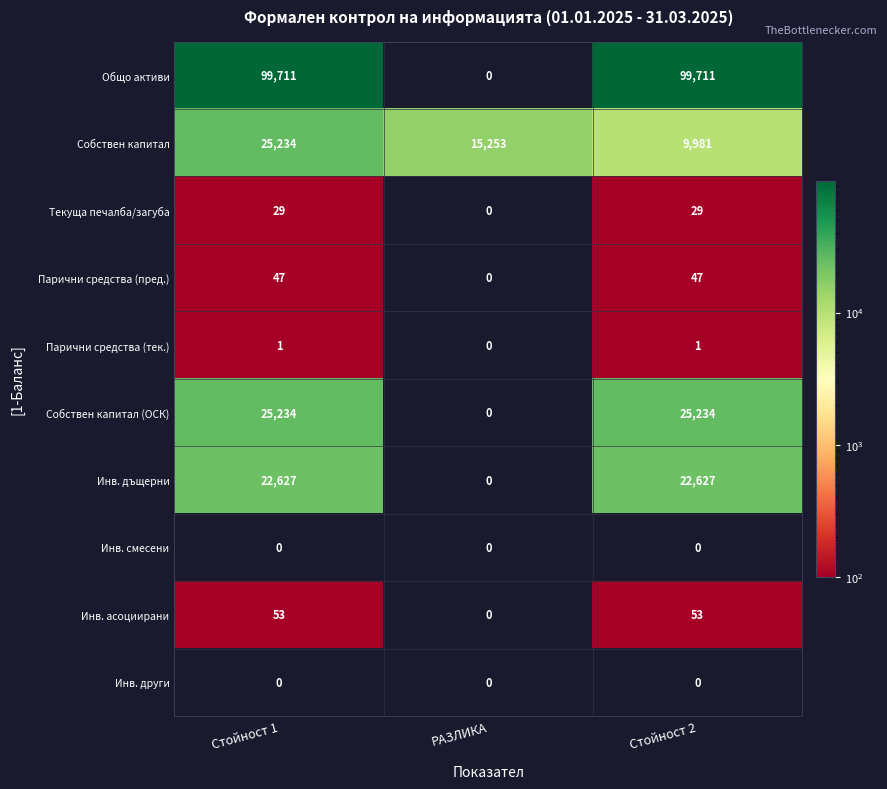

Reading right to left, transcribe all the data shown in this chart.

Общо активи: Стойност 2=99711	РАЗЛИКА=0	Стойност 1=99711
Собствен капитал: Стойност 2=9981	РАЗЛИКА=15253	Стойност 1=25234
Текуща печалба/загуба: Стойност 2=29	РАЗЛИКА=0	Стойност 1=29
Парични средства (пред.): Стойност 2=47	РАЗЛИКА=0	Стойност 1=47
Парични средства (тек.): Стойност 2=1	РАЗЛИКА=0	Стойност 1=1
Собствен капитал (ОСК): Стойност 2=25234	РАЗЛИКА=0	Стойност 1=25234
Инв. дъщерни: Стойност 2=22627	РАЗЛИКА=0	Стойност 1=22627
Инв. смесени: Стойност 2=0	РАЗЛИКА=0	Стойност 1=0
Инв. асоциирани: Стойност 2=53	РАЗЛИКА=0	Стойност 1=53
Инв. други: Стойност 2=0	РАЗЛИКА=0	Стойност 1=0